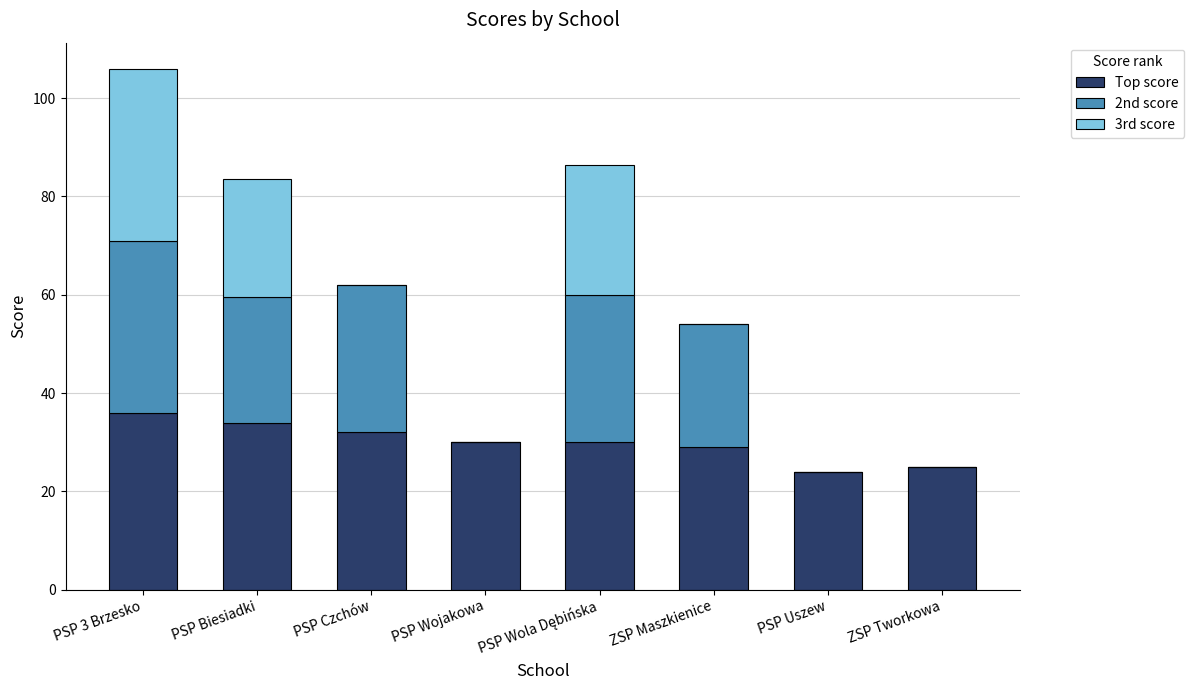

What is the sum of all Top score values?

240.0